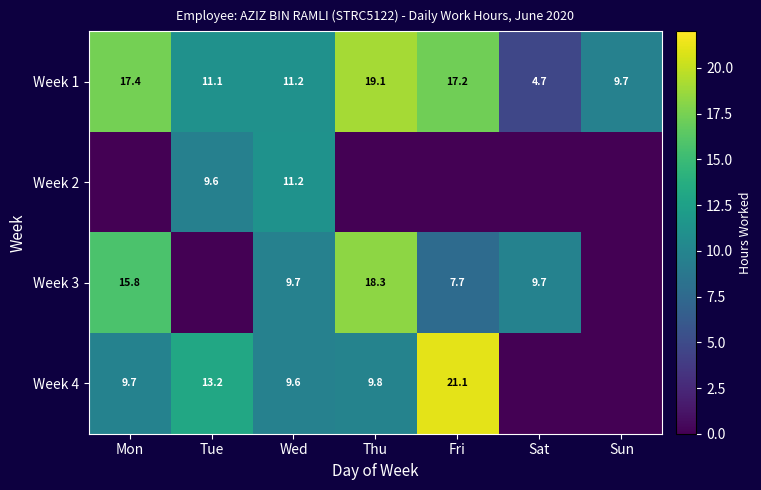

What is the approximate value of Week 1 at Sat?

4.7